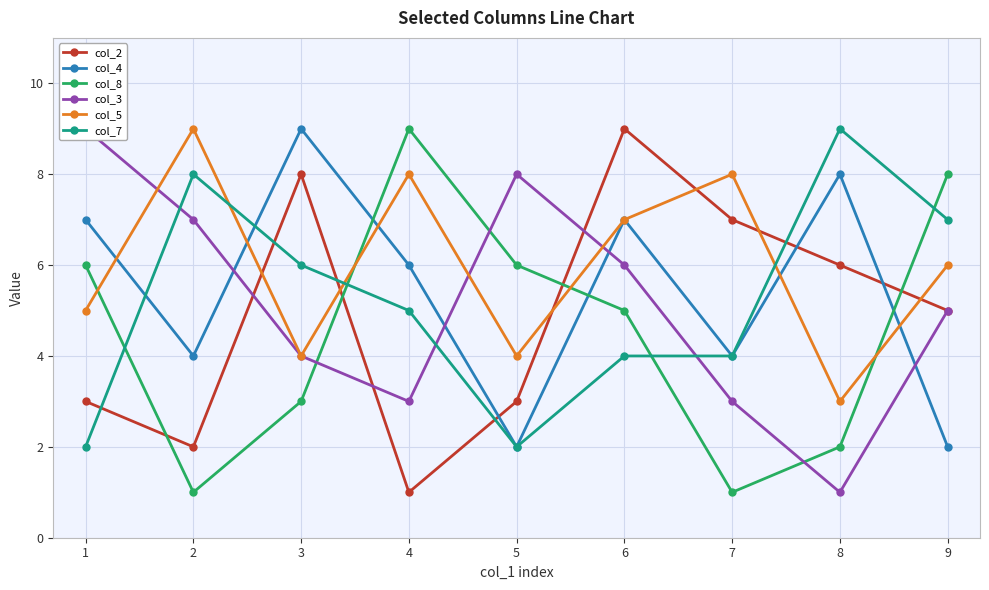

Which series has the largest total across all categories?

col_5